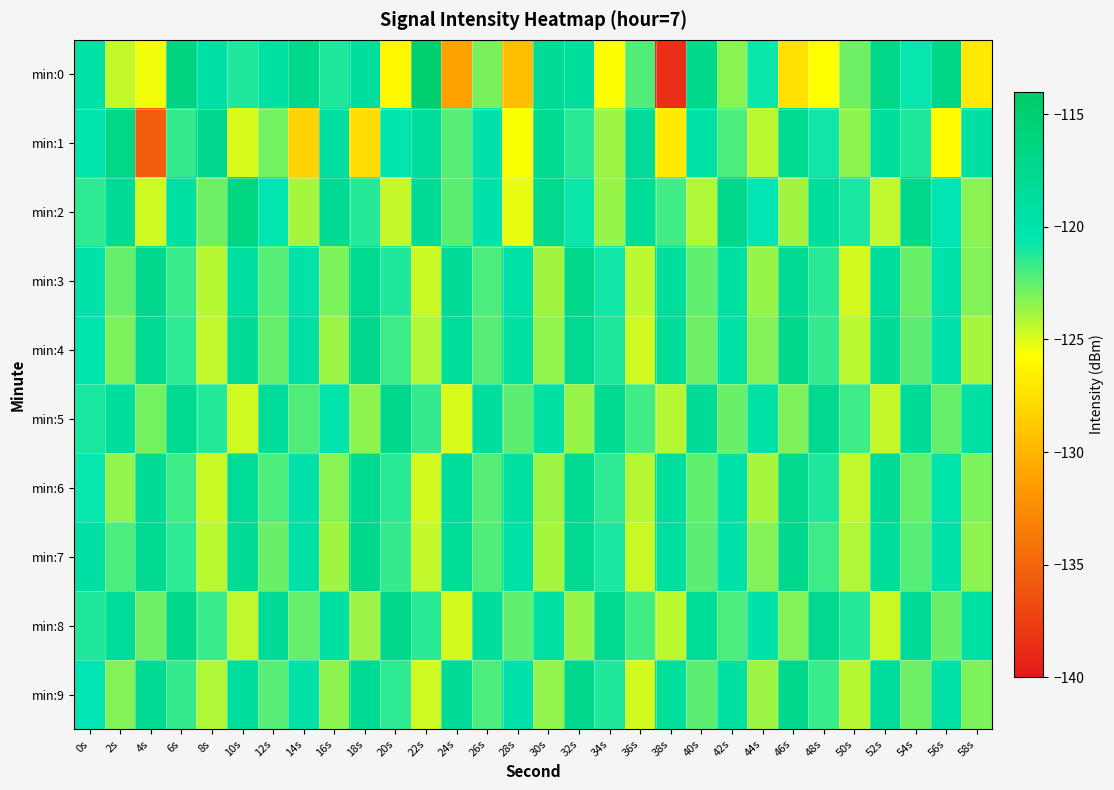

What is the spread (max minus min) of values at 16s?

6.0